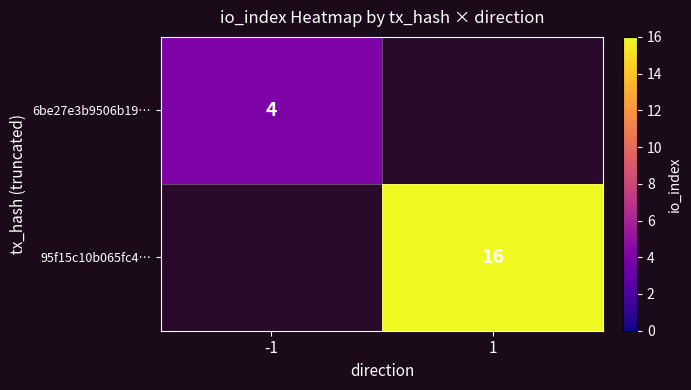

The value of 95f15c10b065fc4… at 1 is 11. True or false?

False